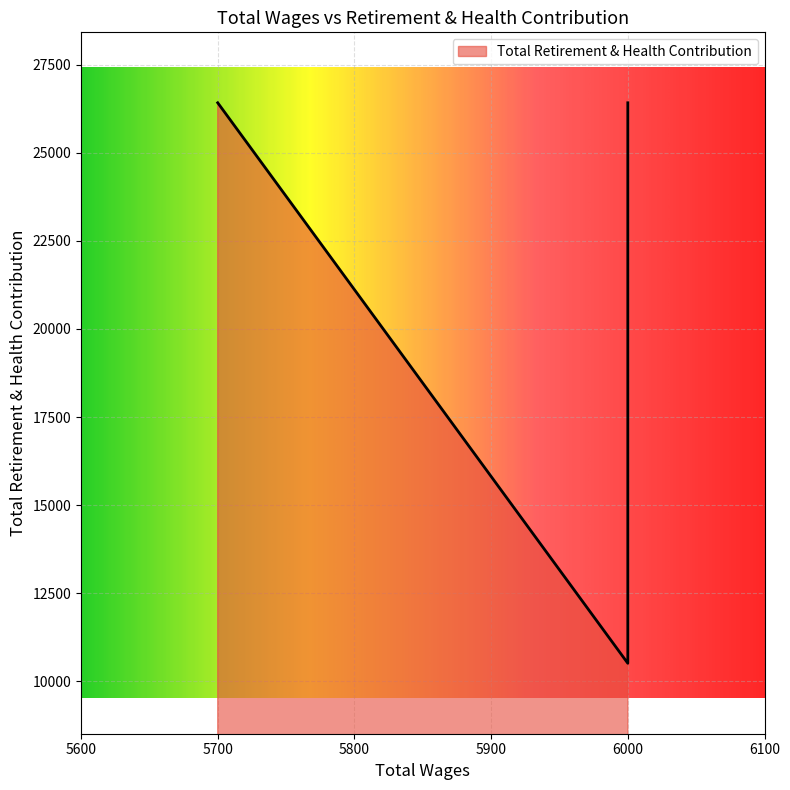

What is the greatest value displayed?

26422